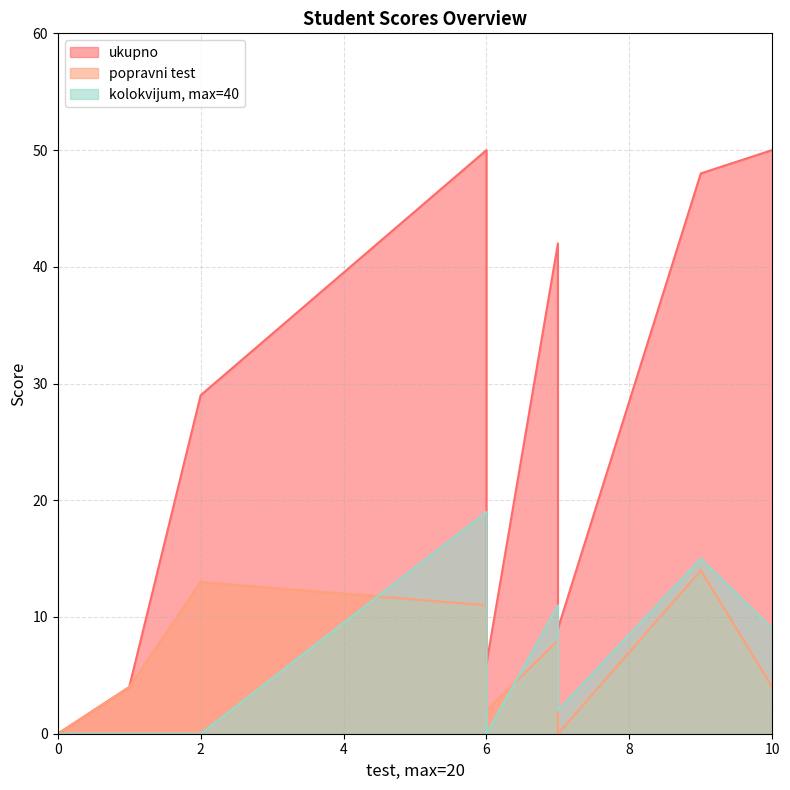

The value of ukupno at 2 is 29. True or false?

True